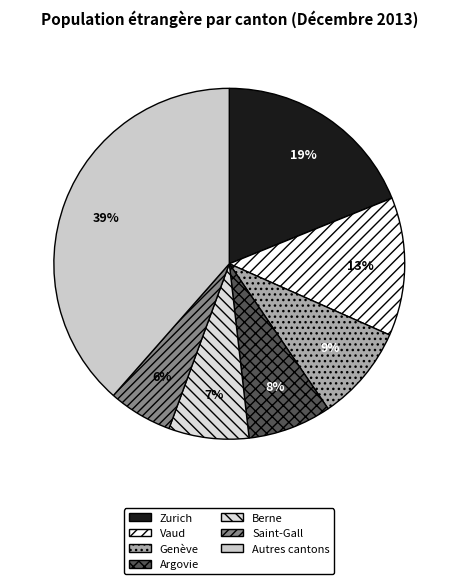

What is the smallest slice in the pie chart?

Saint-Gall